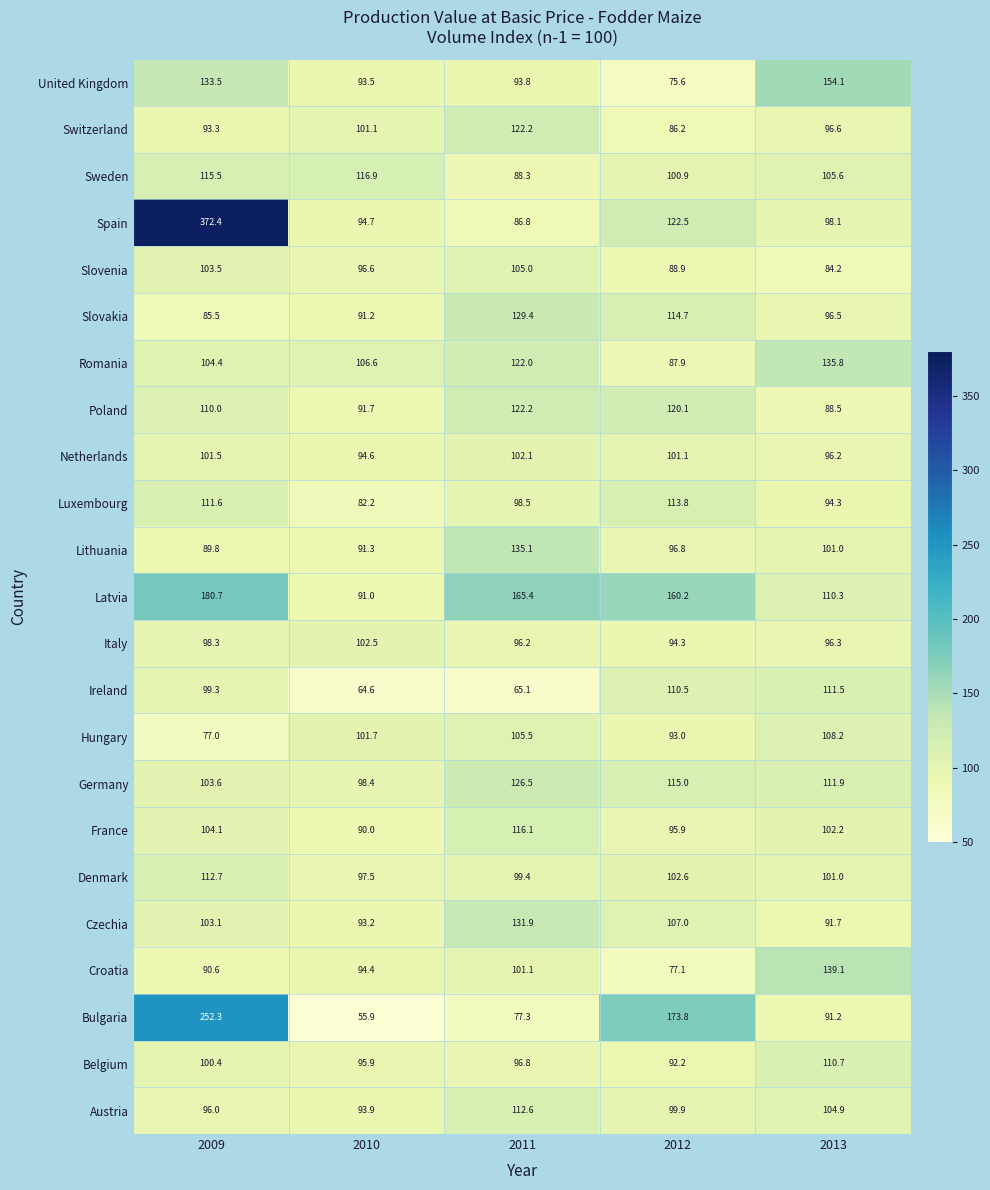

At 2009, list the series in order from smallest to largest.

Hungary, Slovakia, Lithuania, Croatia, Switzerland, Austria, Italy, Ireland, Belgium, Netherlands, Czechia, Slovenia, Germany, France, Romania, Poland, Luxembourg, Denmark, Sweden, United Kingdom, Latvia, Bulgaria, Spain